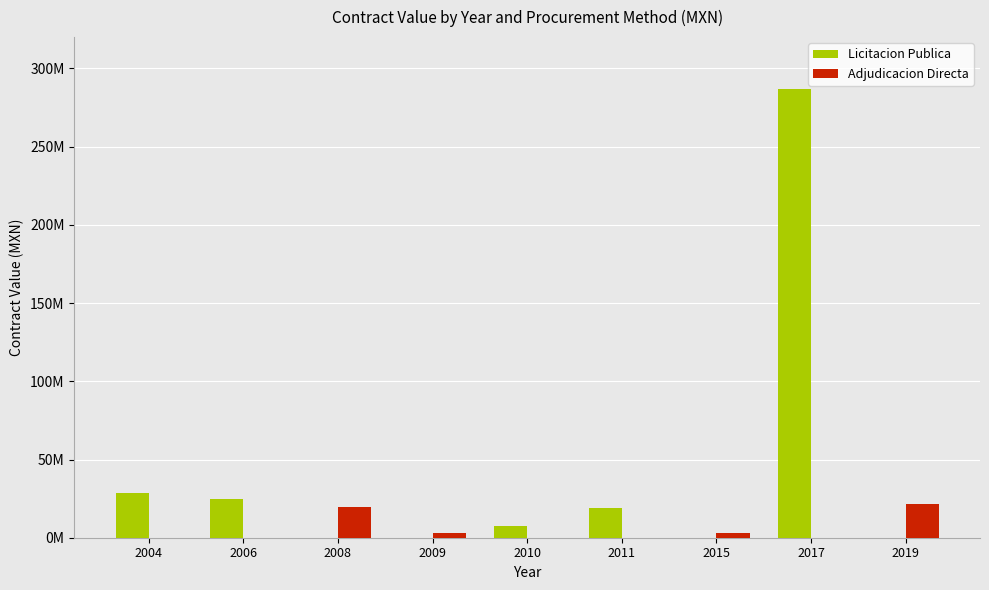

Between 2010 and 2017, which series saw the biggest shift?

Licitacion Publica